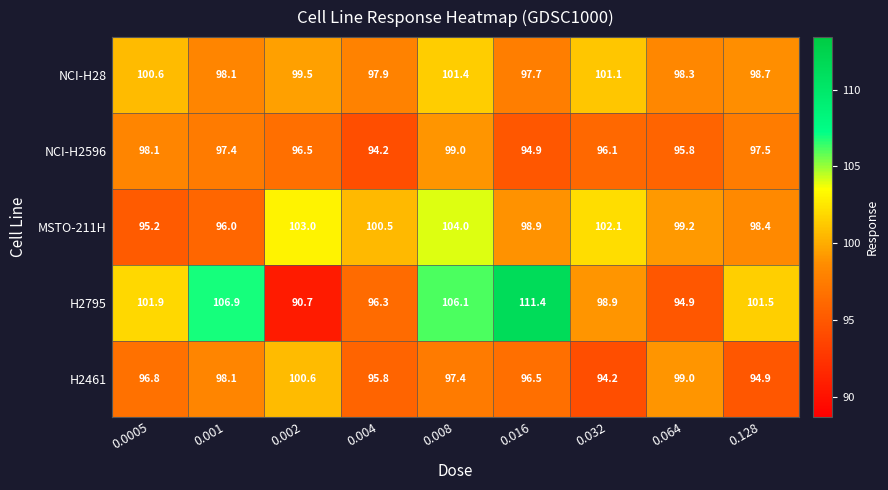

Rank the series by their maximum value, from highest to lowest.

H2795, MSTO-211H, NCI-H28, H2461, NCI-H2596